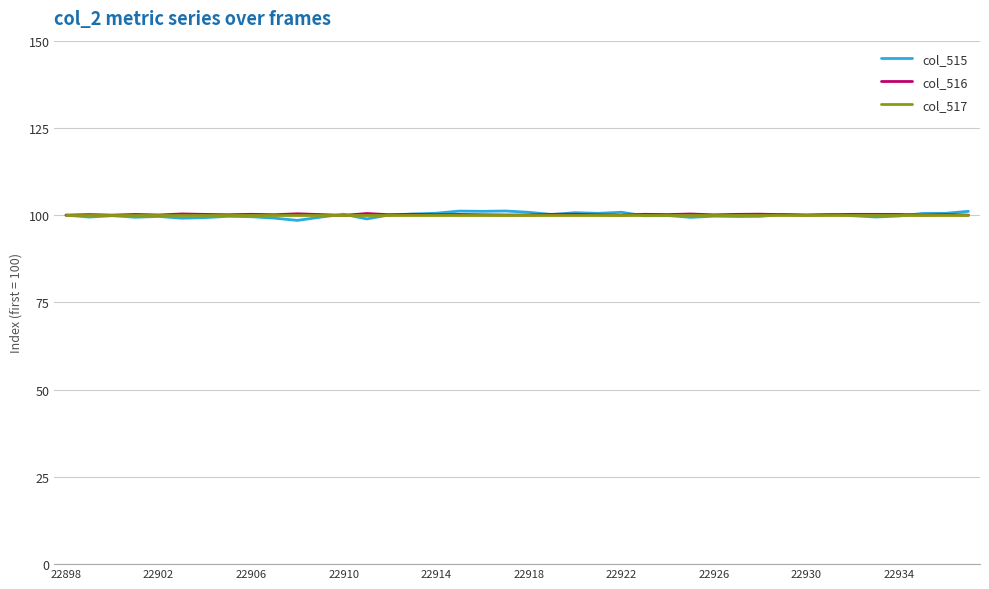

Which series has the widest spread of values?

col_515